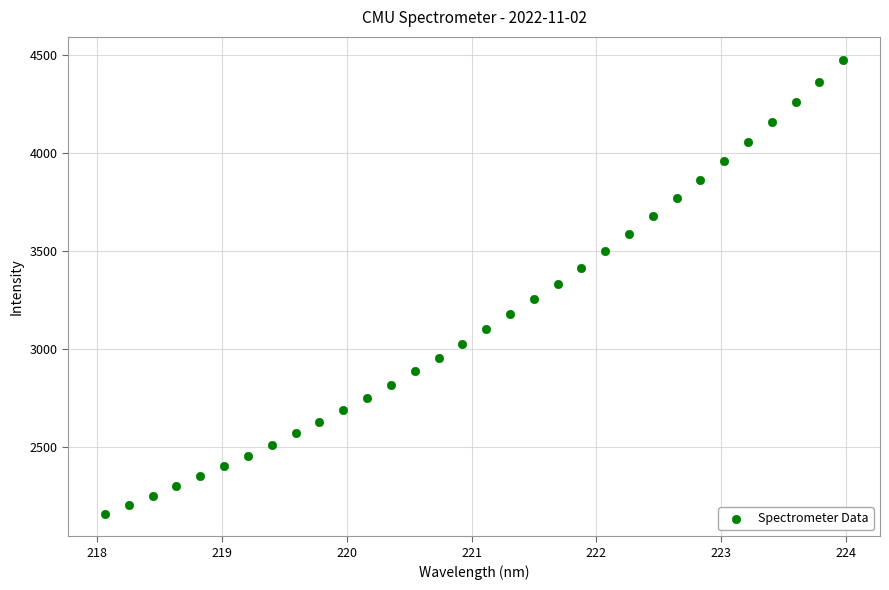

What is the range of X values (max minus min)?

5.9